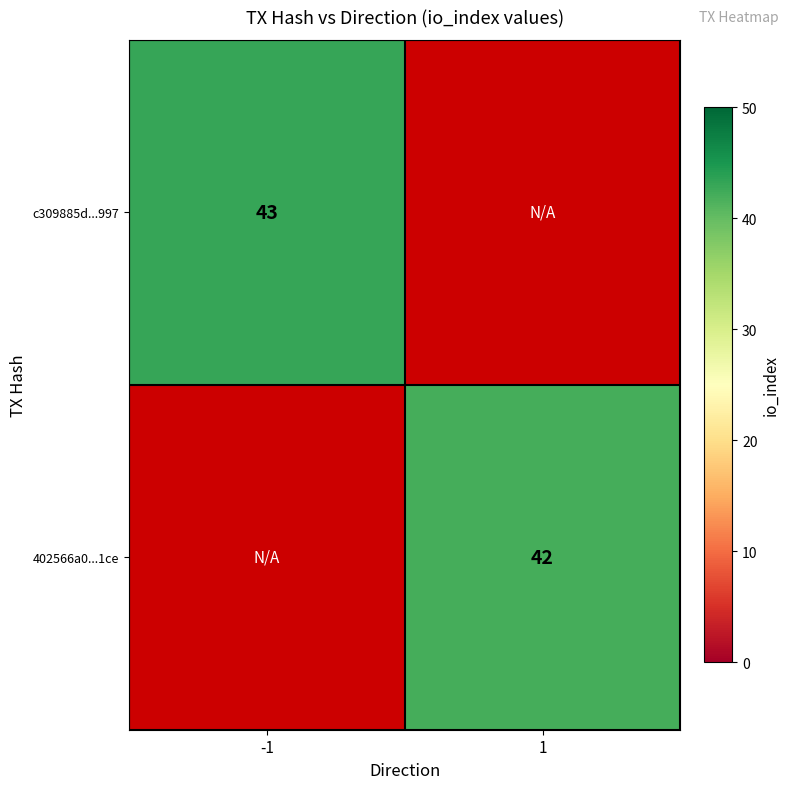

The 402566a0...1ce series shows 42 at 1. True or false?

True